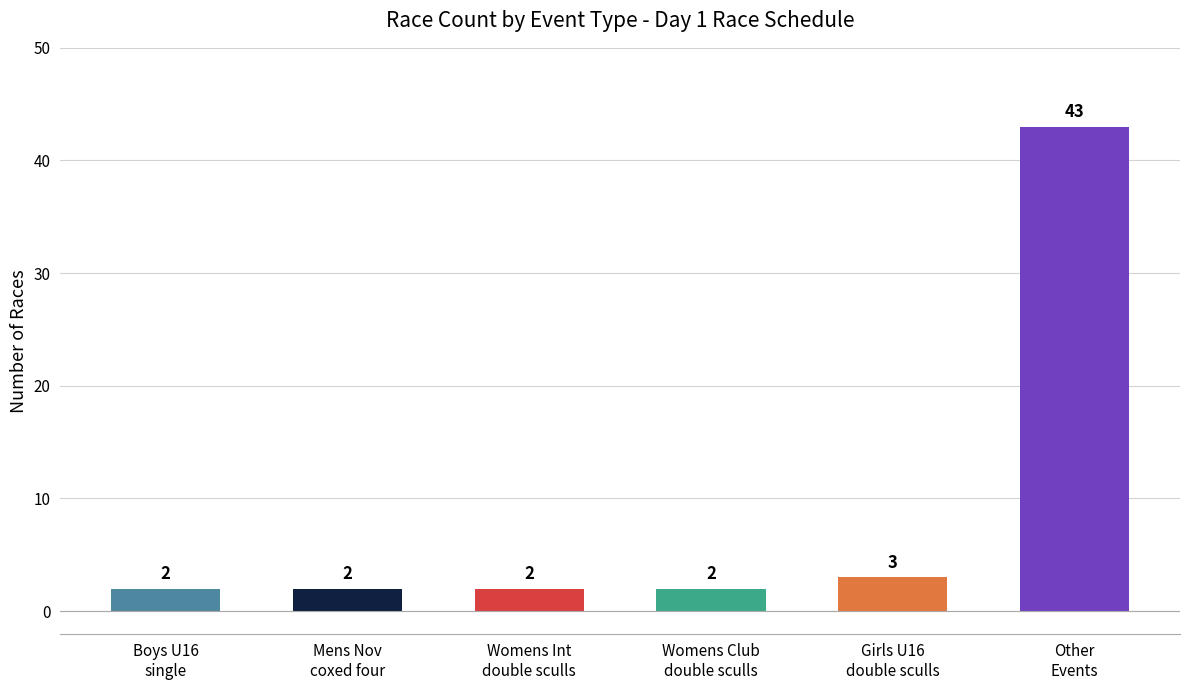

What is the average value?

9